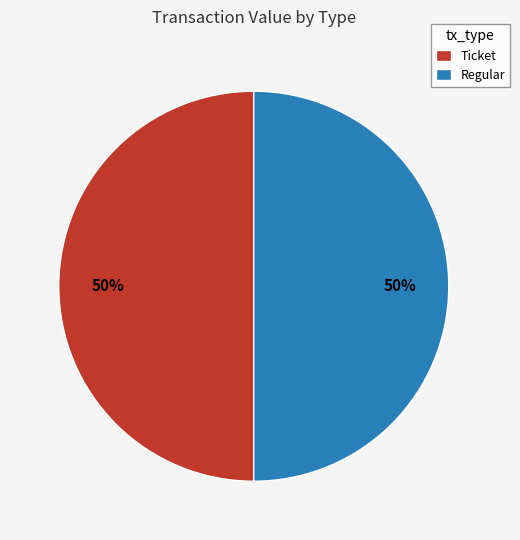

Combined, do Ticket and Regular account for over 50%?

Yes